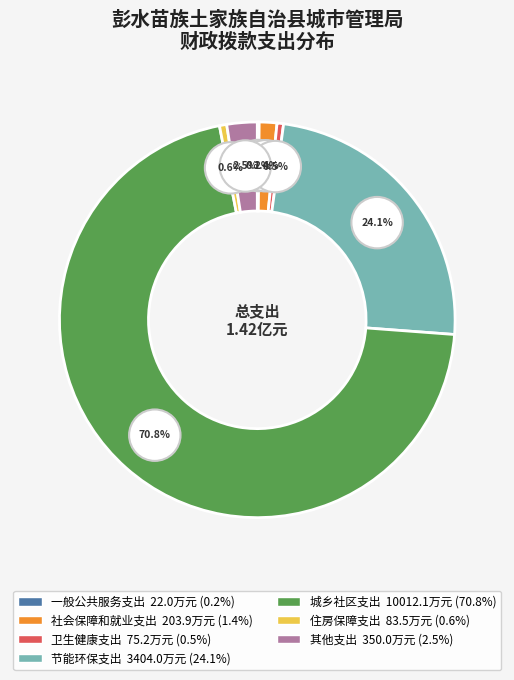

How many slices are in this pie chart?

7